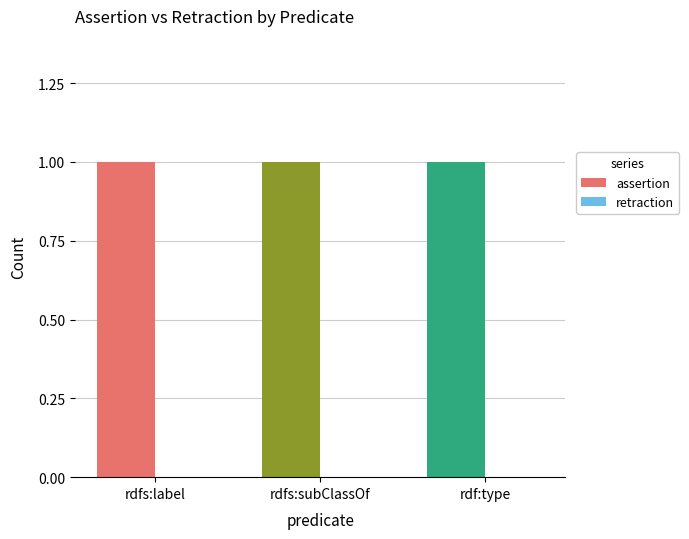

Which has a higher value, rdfs:subClassOf or rdfs:label?

rdfs:subClassOf